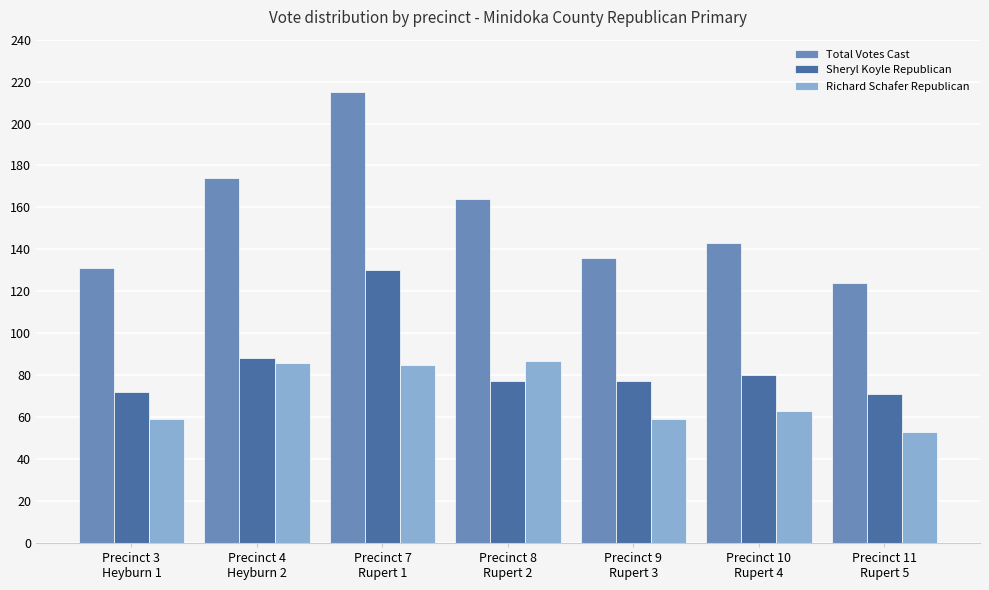

Which series has the largest range (max minus min)?

Total Votes Cast